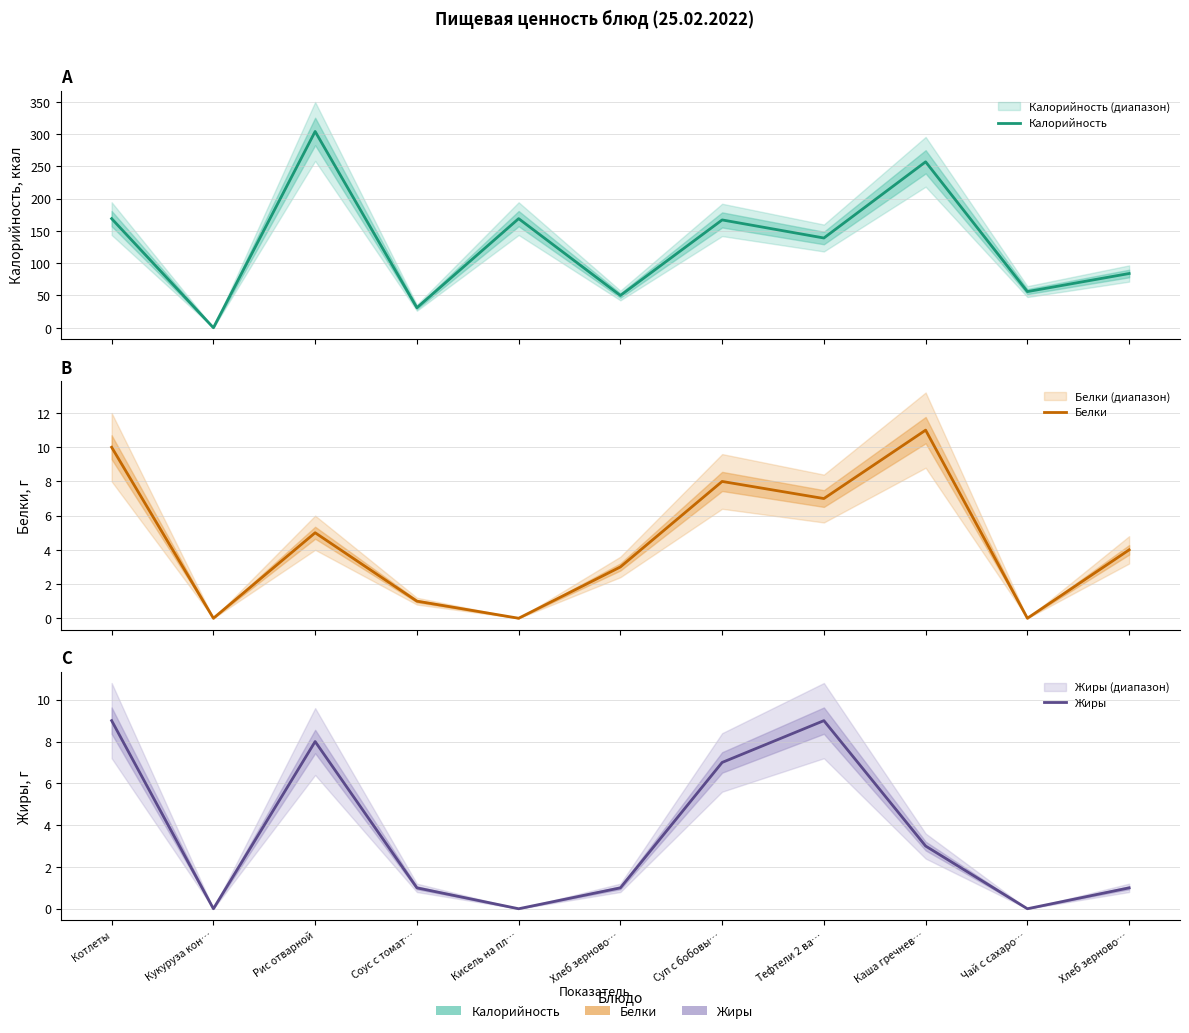

True or false: Калорийность and Жиры cross at least once.

False